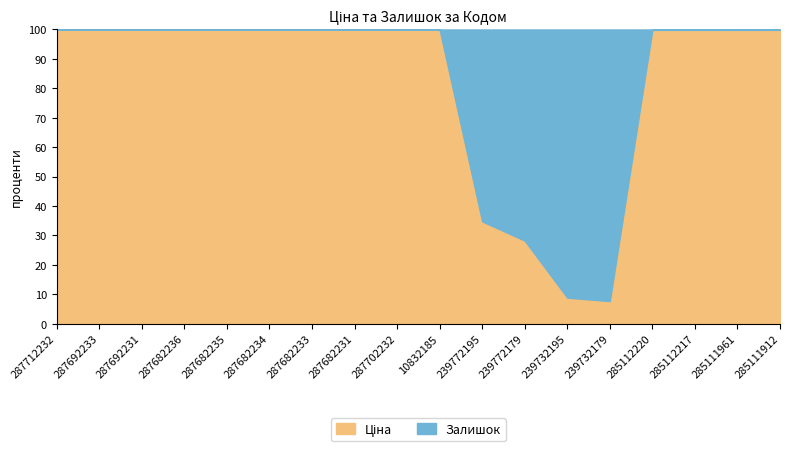

What is the total value across all series at 287682236?

100.0